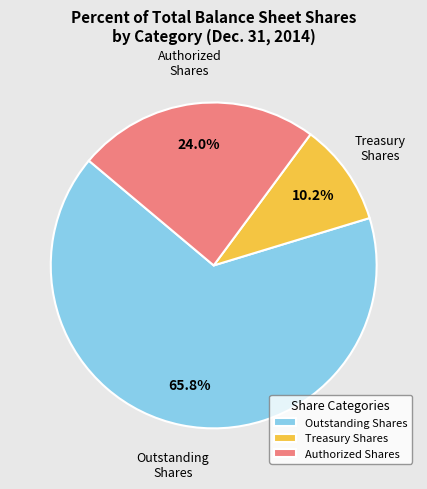

What is the ratio of the value at Authorized Shares to the value at Treasury Shares?

2.4